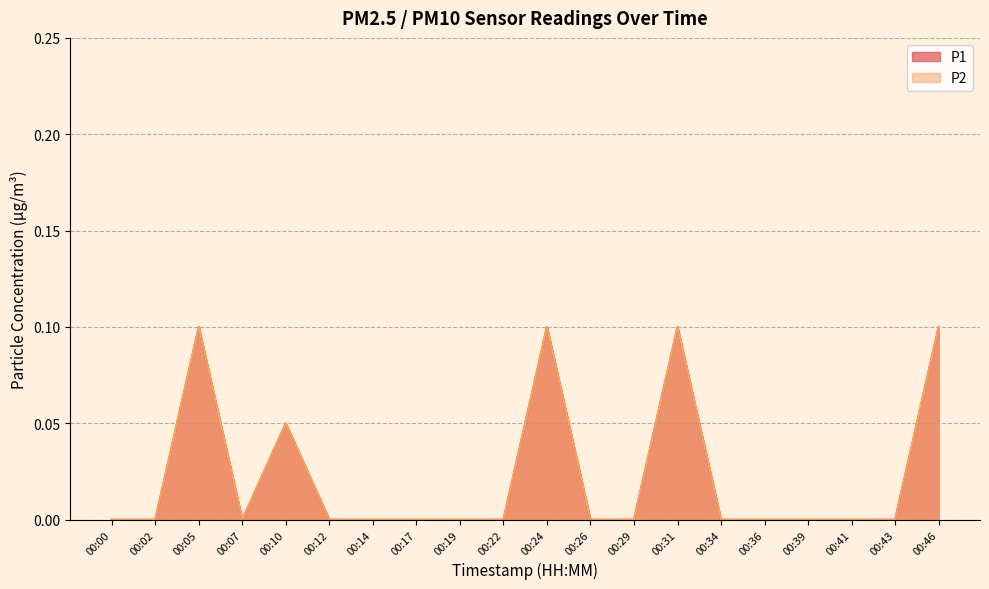

True or false: P2 and P1 intersect in this chart.

False